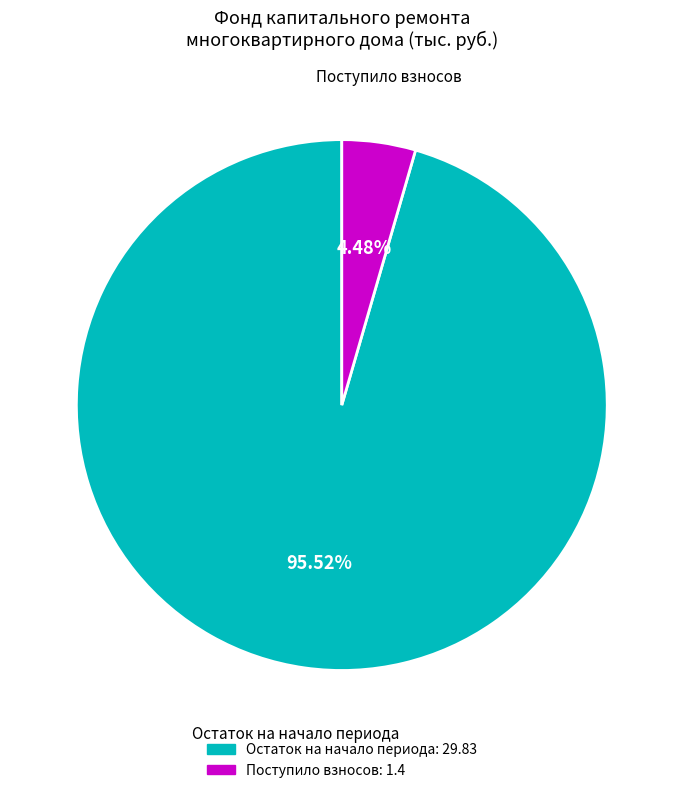

To the nearest percent, what is the average slice percentage?

50%